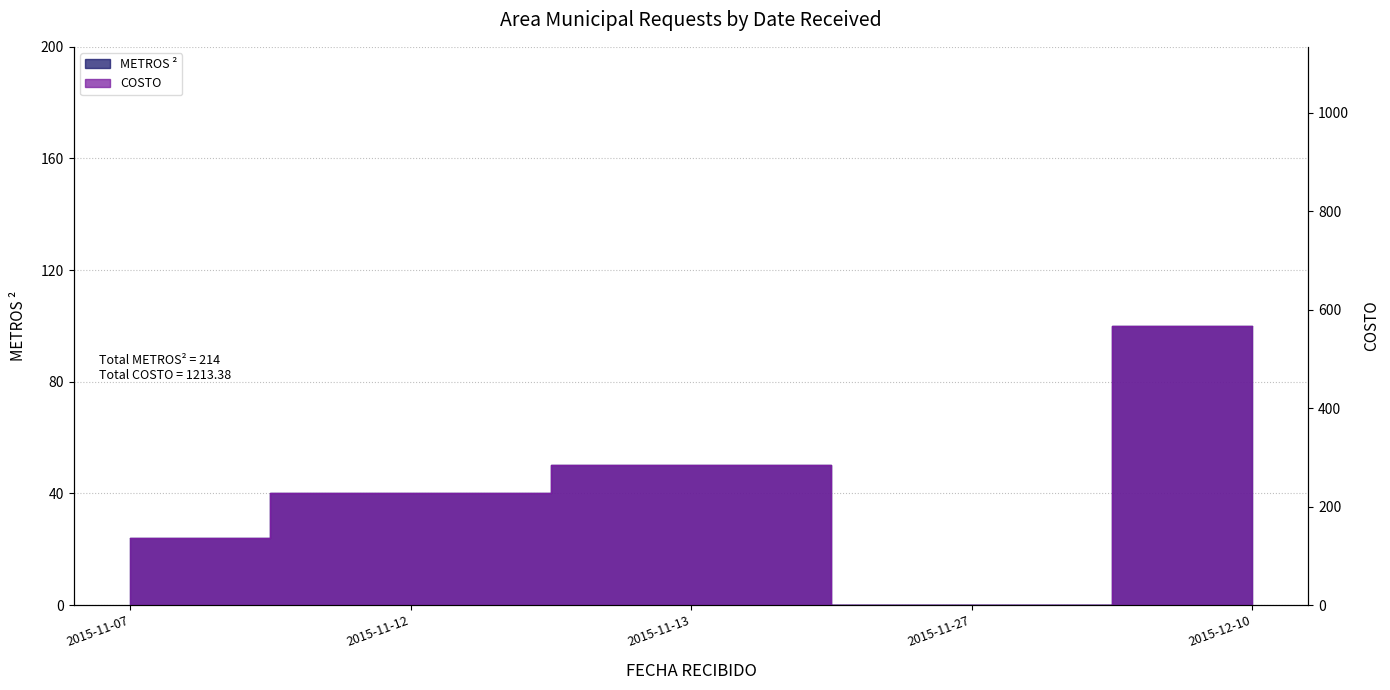

True or false: COSTO and METROS ² intersect in this chart.

False